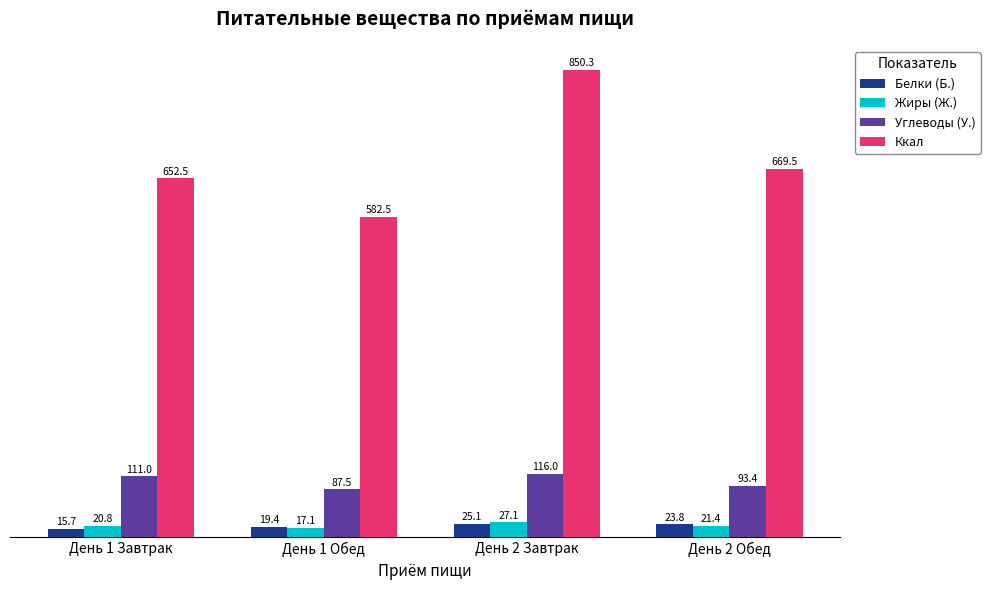

Which label corresponds to the smallest value in the chart?

День 1 Завтрак